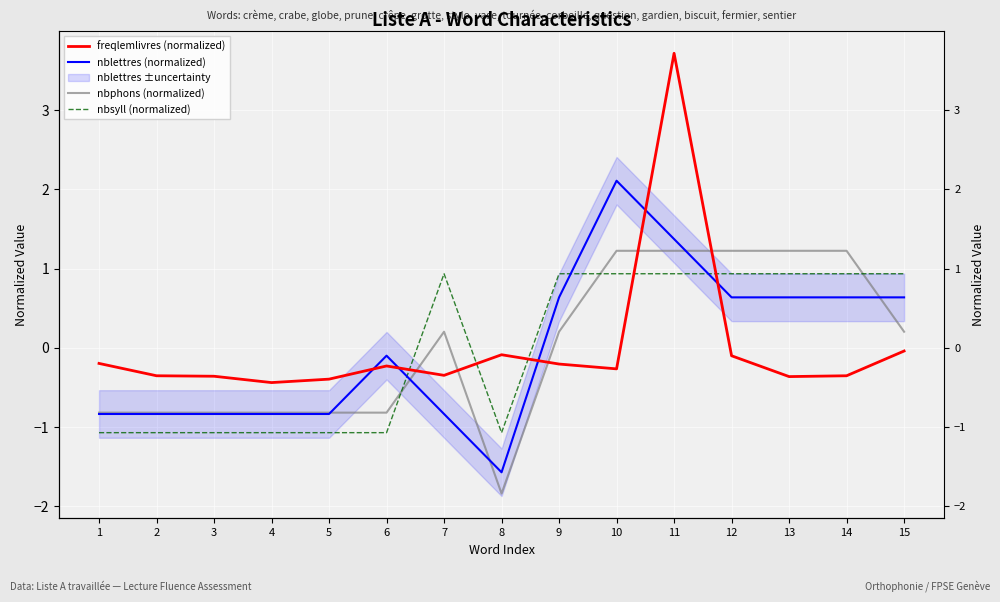

What is the sum of the nblettres (normalized) values at 12 and 11?

2.0